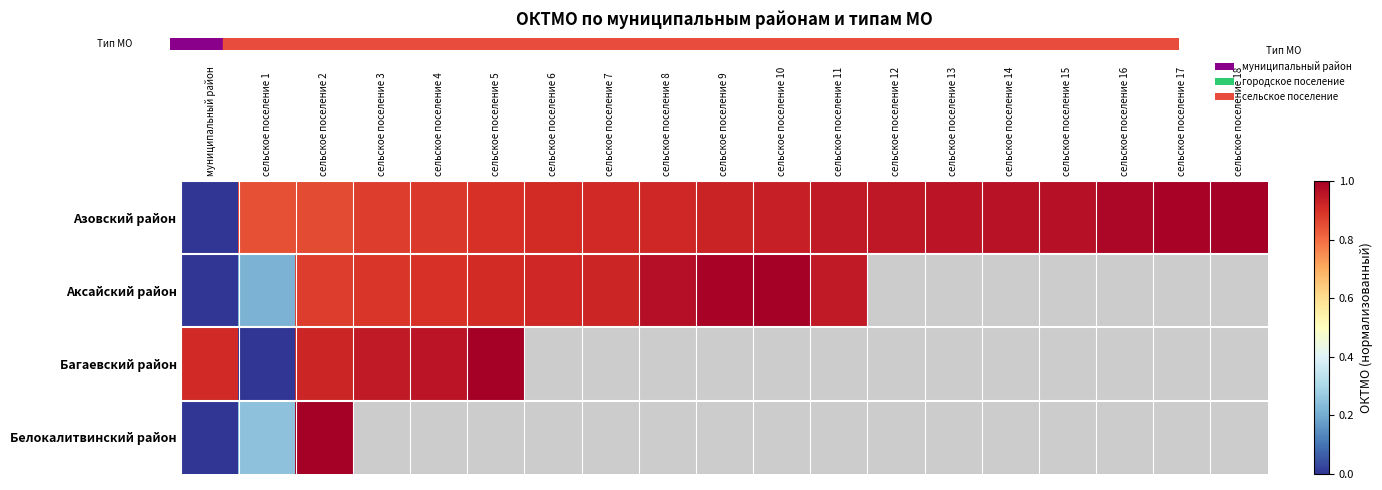

The value of Багаевский район at муниципальный район is 0.5. True or false?

False